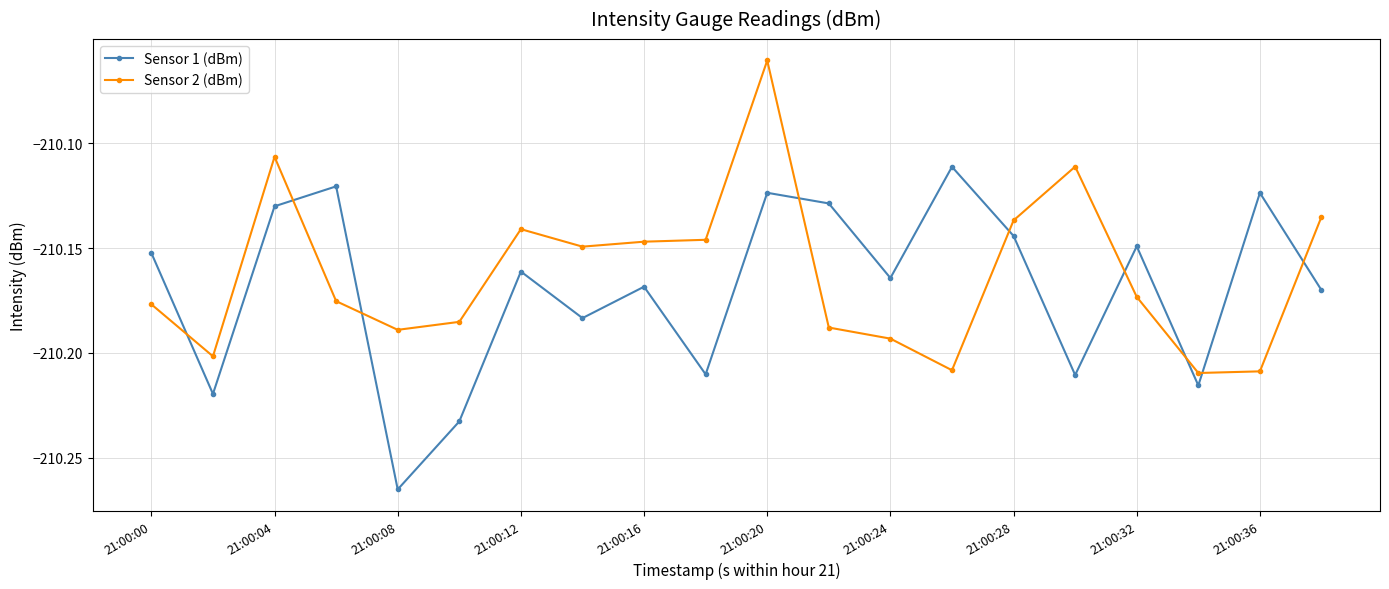

Rank the series by their maximum value, from lowest to highest.

Sensor 1 (dBm), Sensor 2 (dBm)